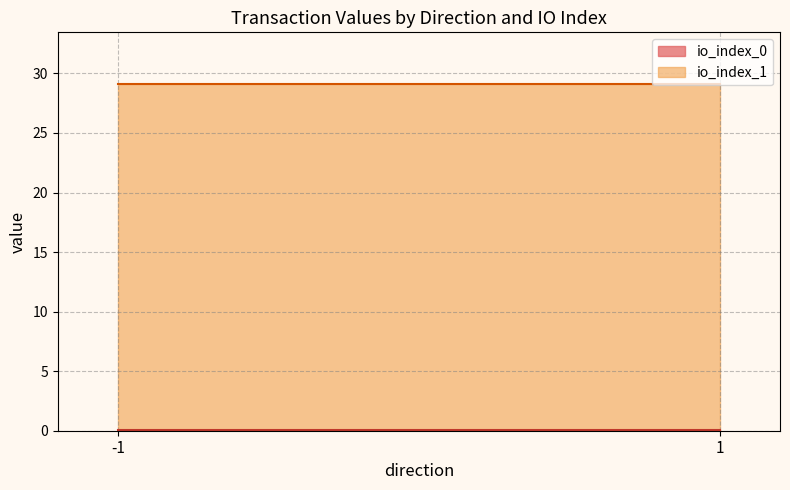

Is the value of io_index at 1_0 greater than the value of value at 1_0?

No